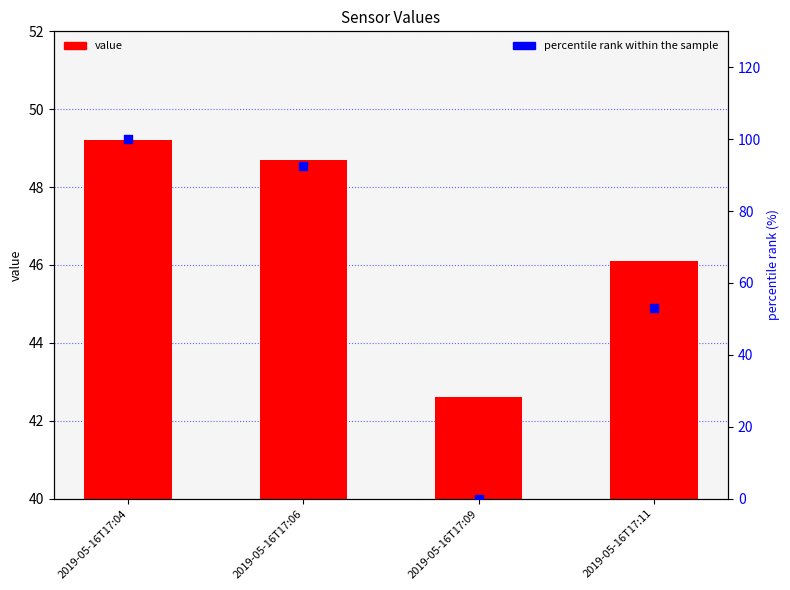

Is the value of value at 2019-05-16T17:06 greater than the value of percentile rank within the sample at 2019-05-16T17:11?

No